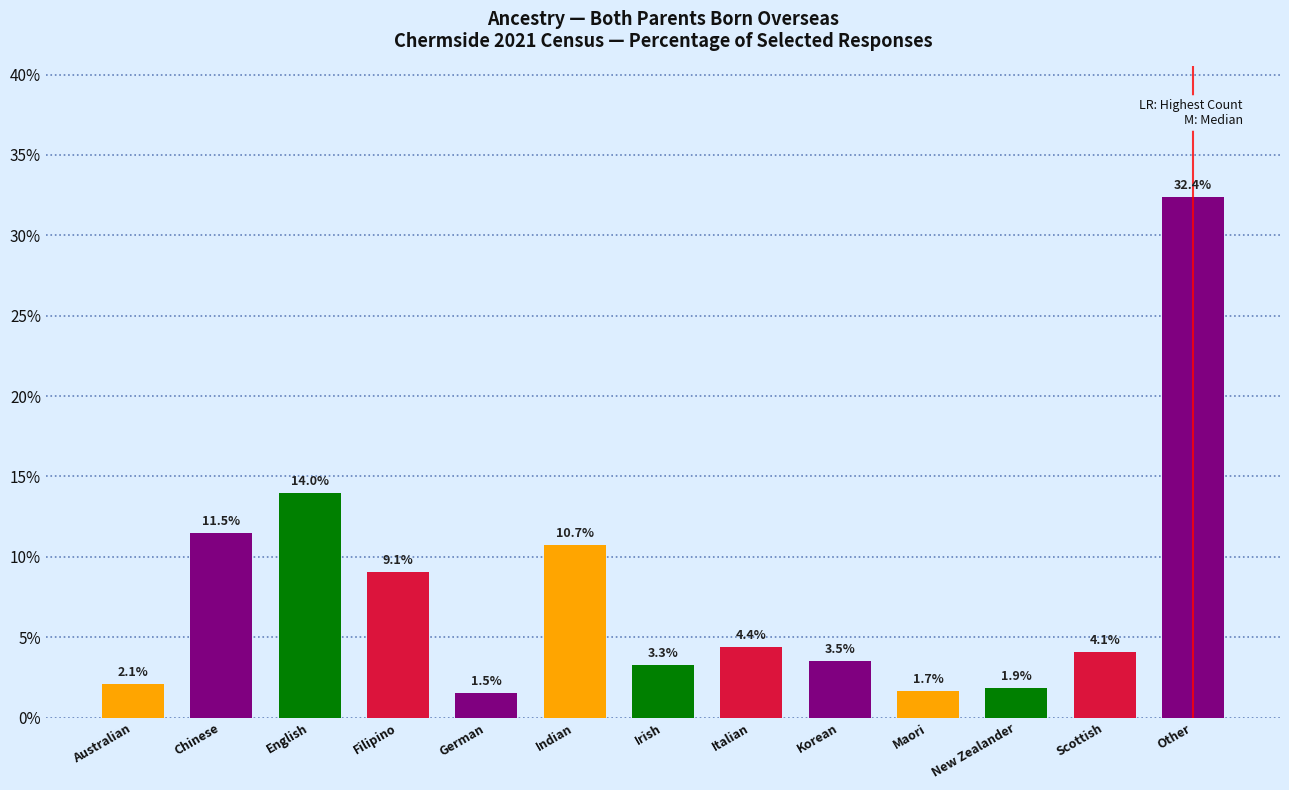

Reading left to right, what are all the values shown in this chart?

2.1	11.5	14.0	9.1	1.5	10.7	3.3	4.4	3.5	1.7	1.9	4.1	32.4